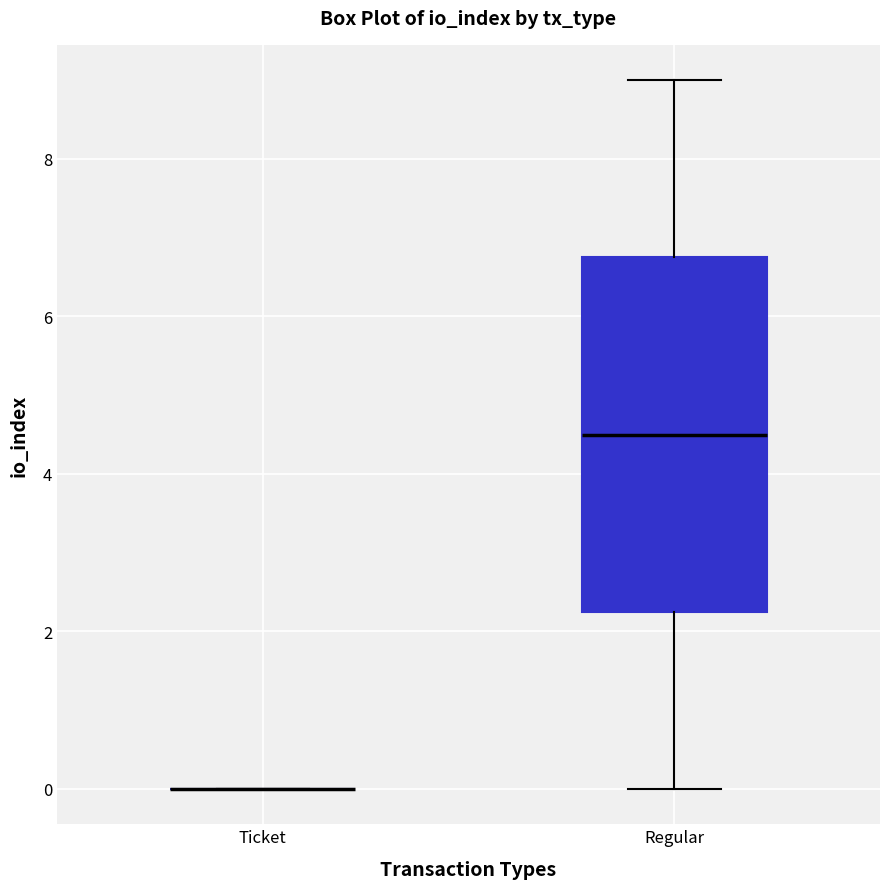

Reading left to right, read every box against the y-axis: the position of its median line, the range the box covers, and the ends of its whiskers. The values are not printed on the chart, so give them approximately, as read against the axis.

Ticket: box collapsed to a line at 0.0, whiskers 0.0 to 0.0
Regular: median 4.6, box 2.2 to 6.8, whiskers 0.0 to 9.0